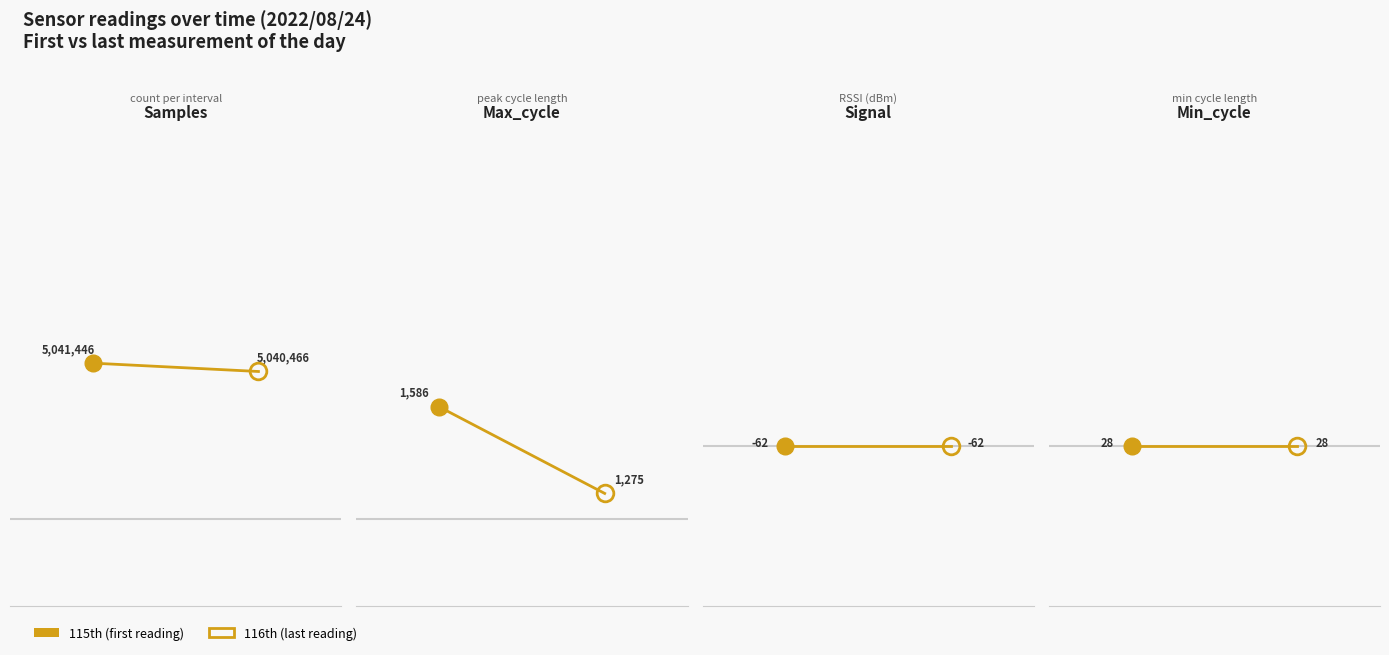

Rank the series at 1 from lowest to highest value.

Signal, Min_cycle, Max_cycle, Samples